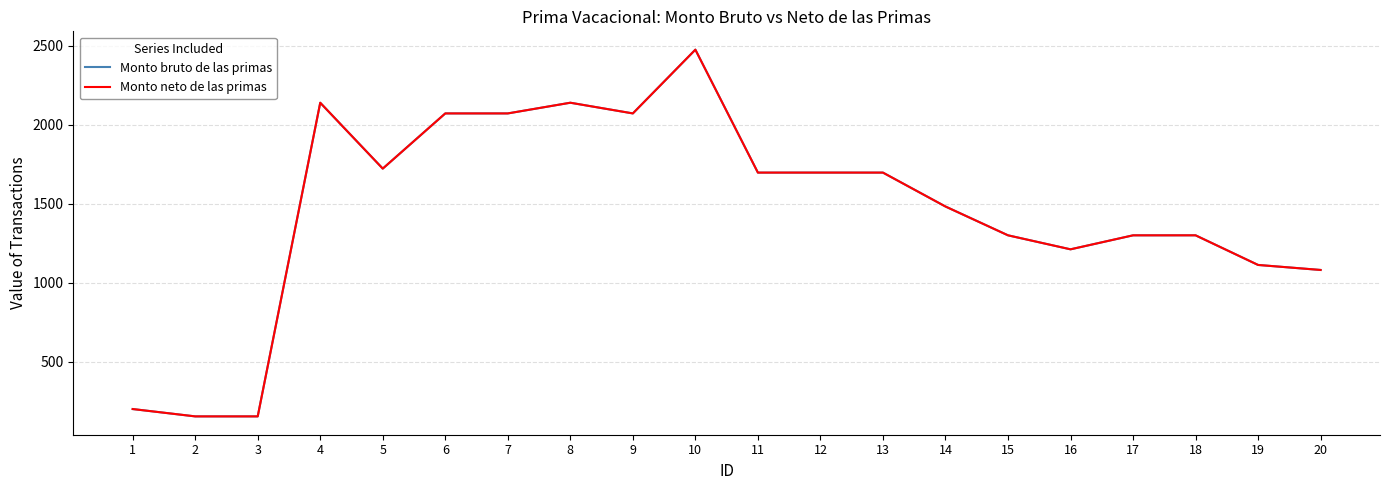

Does the chart have visible grid lines?

Yes